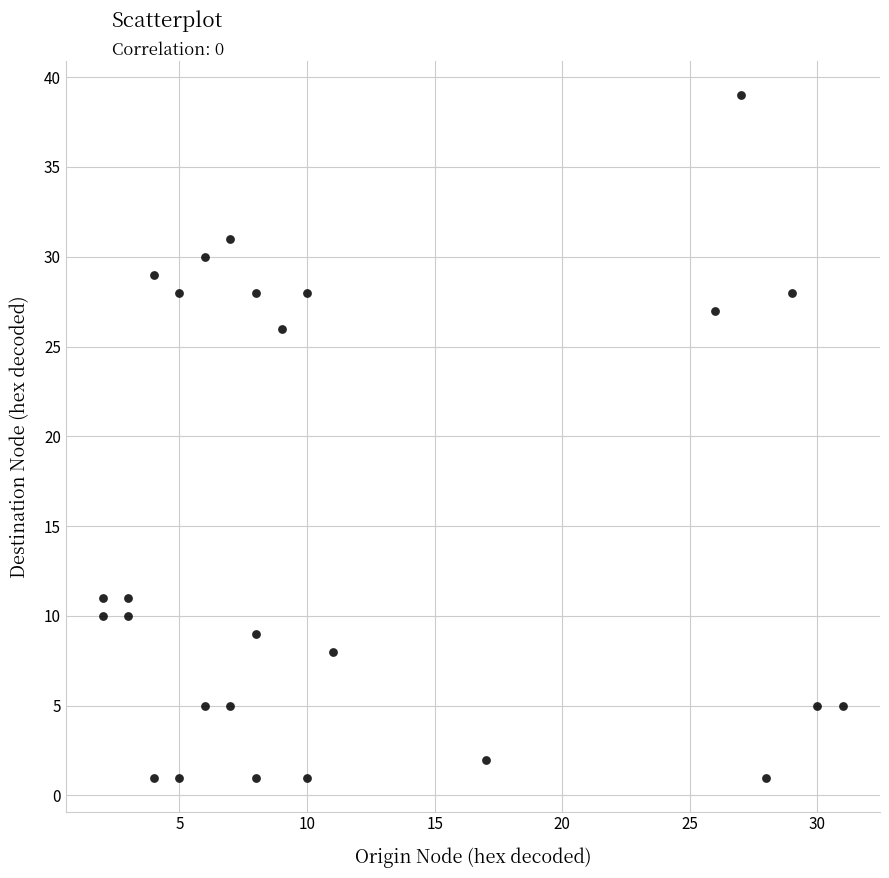

What is the range of X values (max minus min)?

29